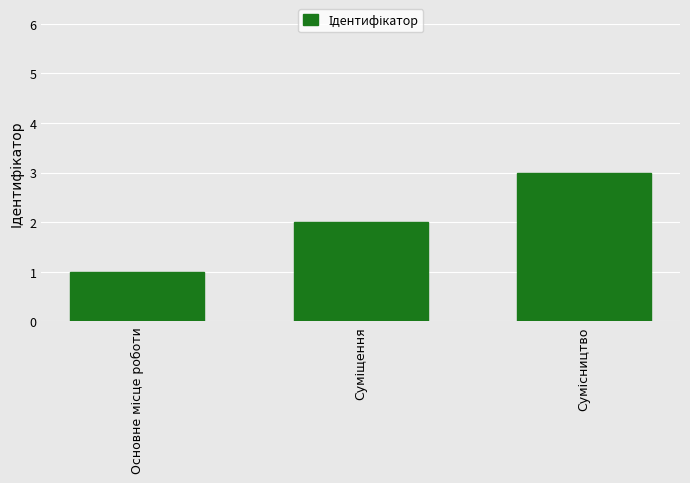

Count the number of data series in this chart.

1